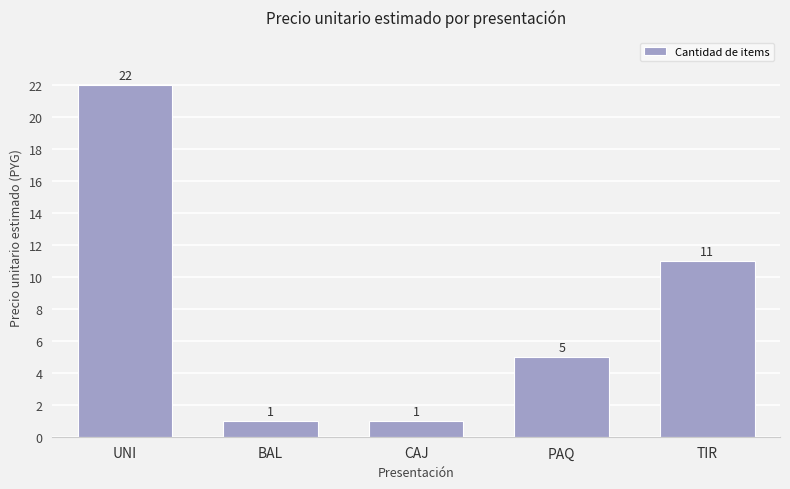

What is the difference between the second highest and second lowest values?

10